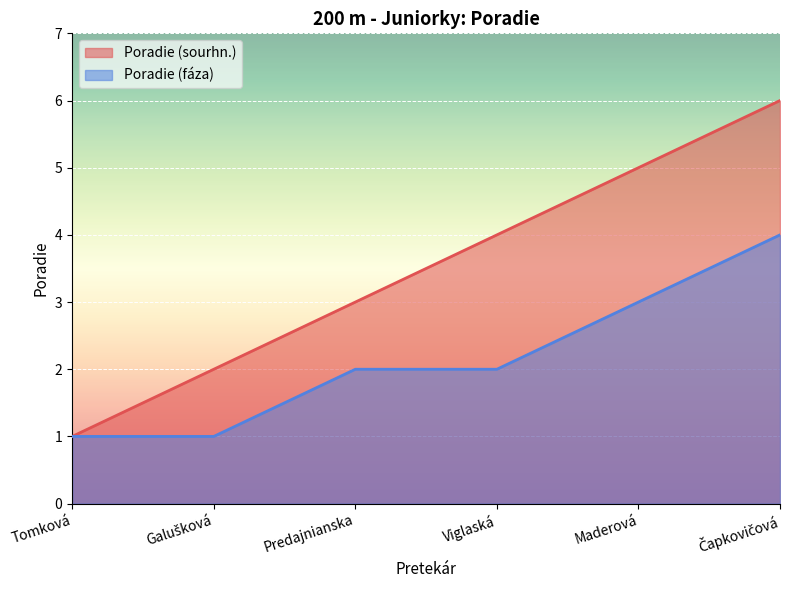

What position from the right is Tomková?

6